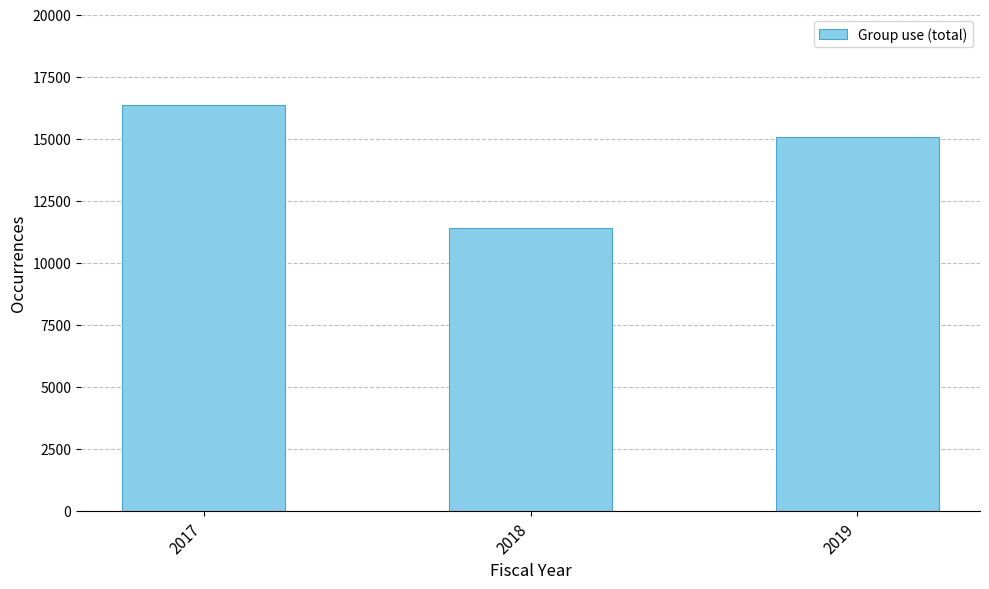

What is the change in value from 2018 to 2019?

+3696